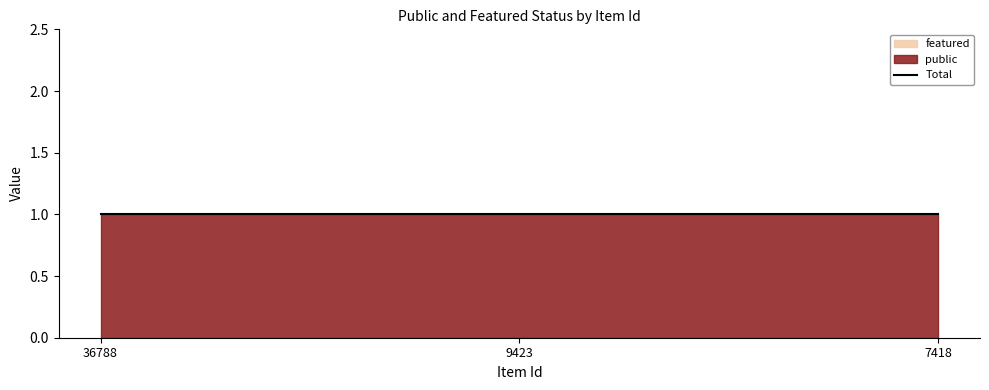

Rank the categories by featured value from lowest to highest.

36788, 9423, 7418